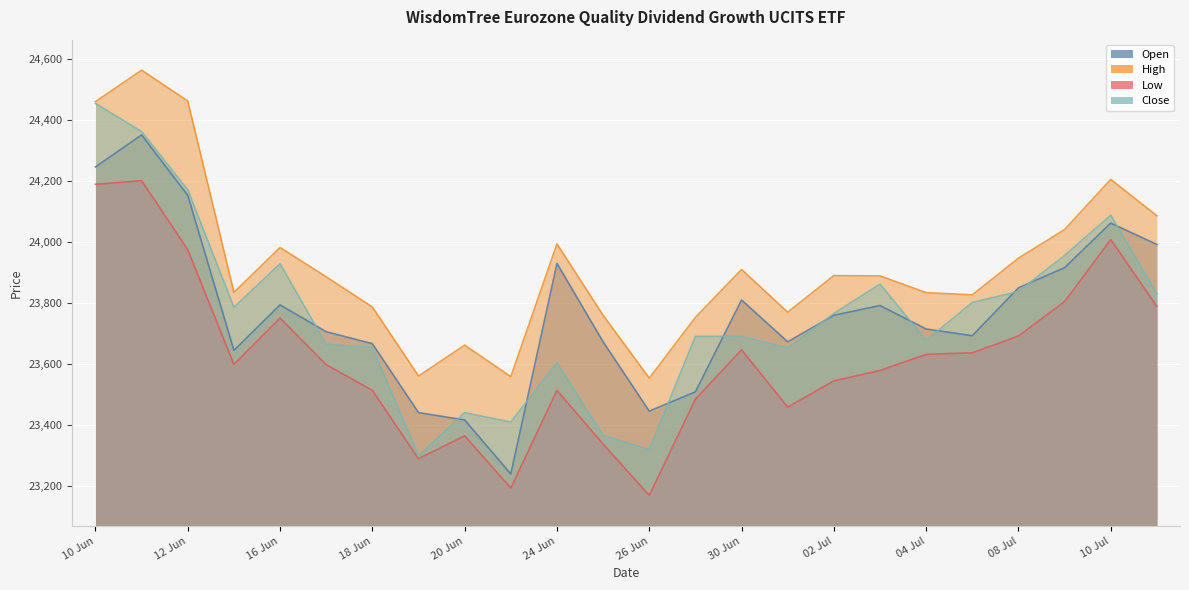

List the labels in order of Open value, smallest first.

23.06.2025, 20.06.2025, 19.06.2025, 26.06.2025, 27.06.2025, 13.06.2025, 18.06.2025, 25.06.2025, 01.07.2025, 07.07.2025, 17.06.2025, 04.07.2025, 02.07.2025, 03.07.2025, 16.06.2025, 30.06.2025, 08.07.2025, 09.07.2025, 24.06.2025, 11.07.2025, 10.07.2025, 12.06.2025, 10.06.2025, 11.06.2025